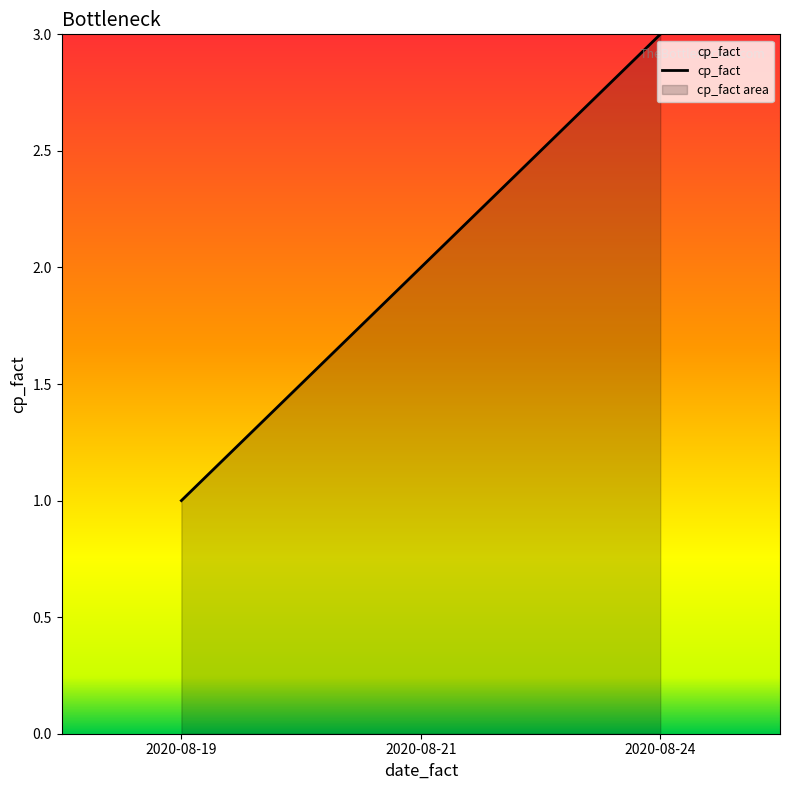

Which category has the lowest value across all series?

2020-08-19